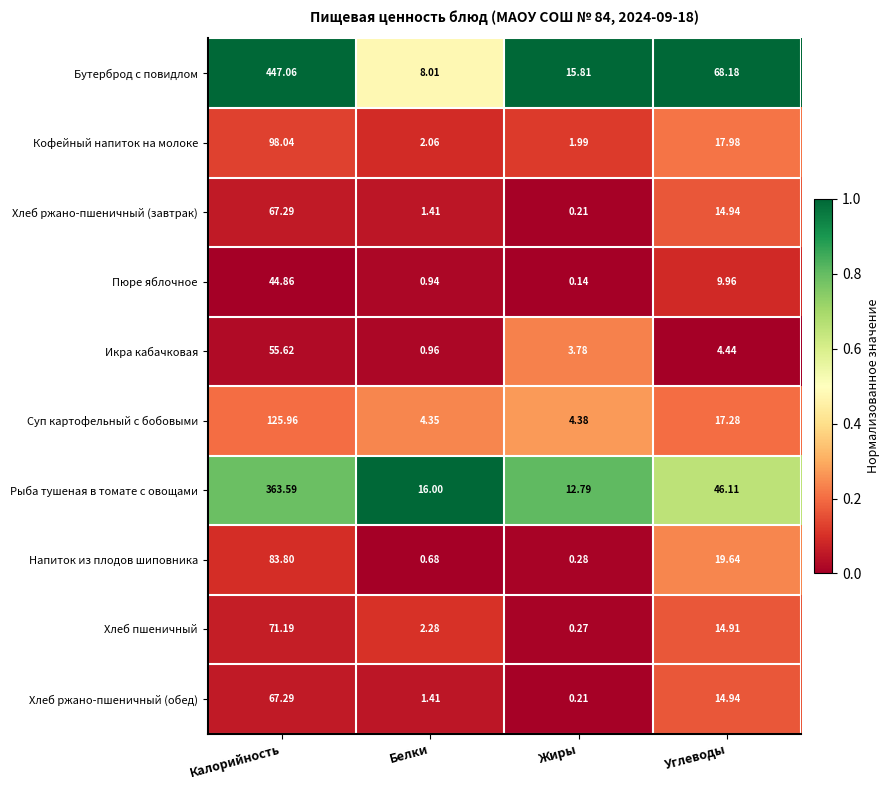

Rank the categories by Напиток из плодов шиповника value from lowest to highest.

Жиры, Белки, Углеводы, Калорийность